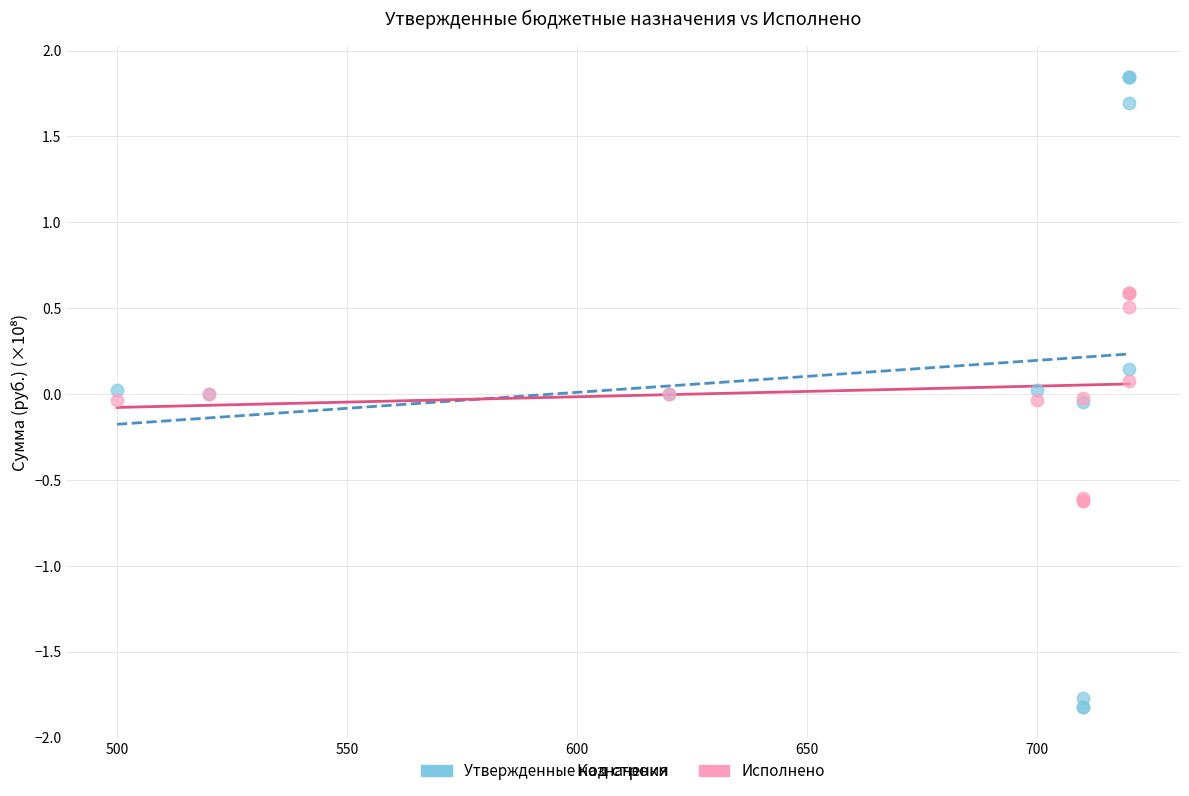

Which series reaches the maximum Y coordinate?

Утвержденные назначения